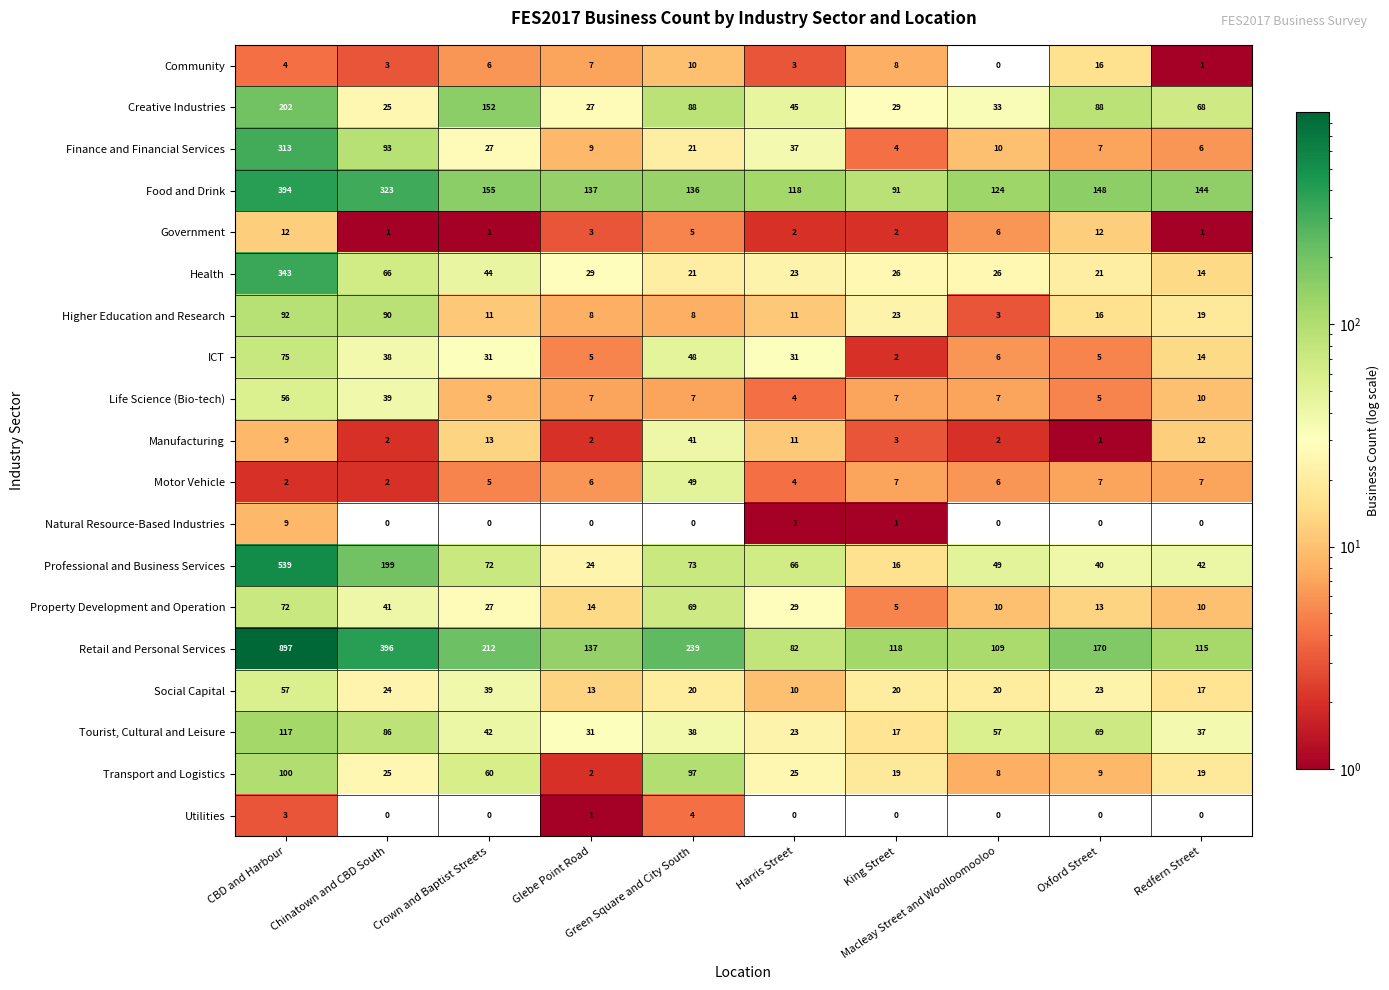

What is the average value of the Higher Education and Research series?

28